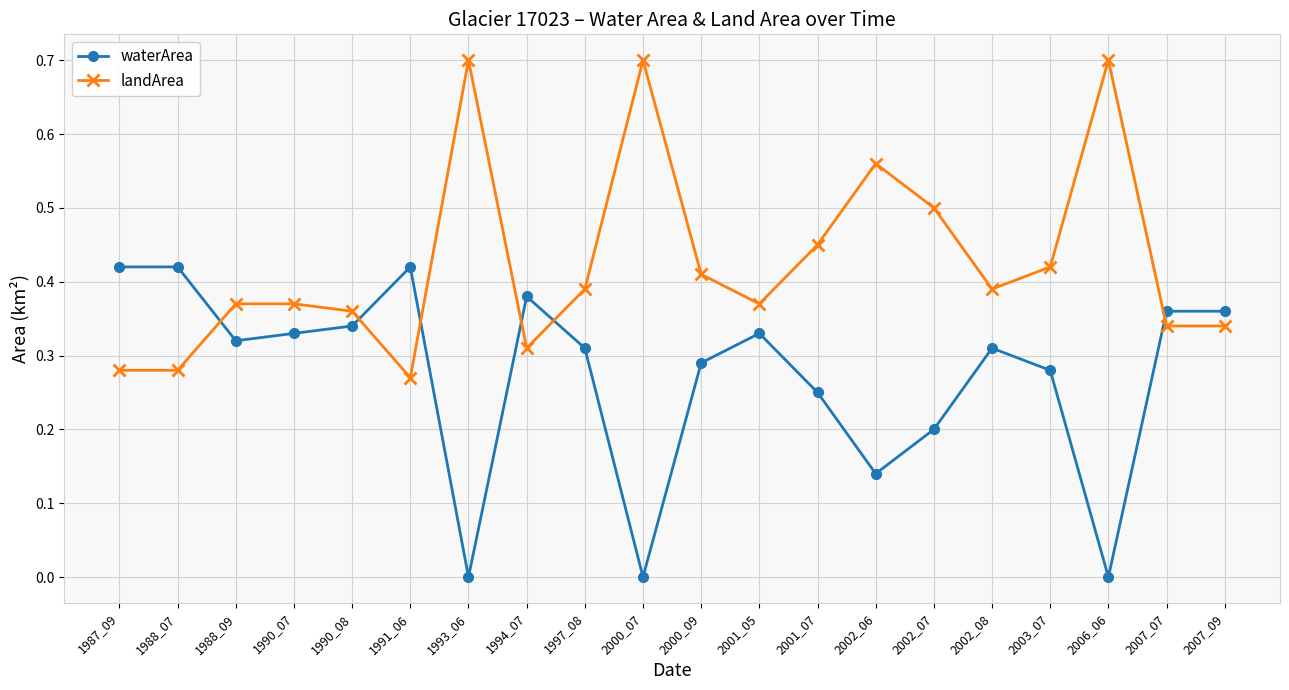

How many interior local valleys does the waterArea series have?

5